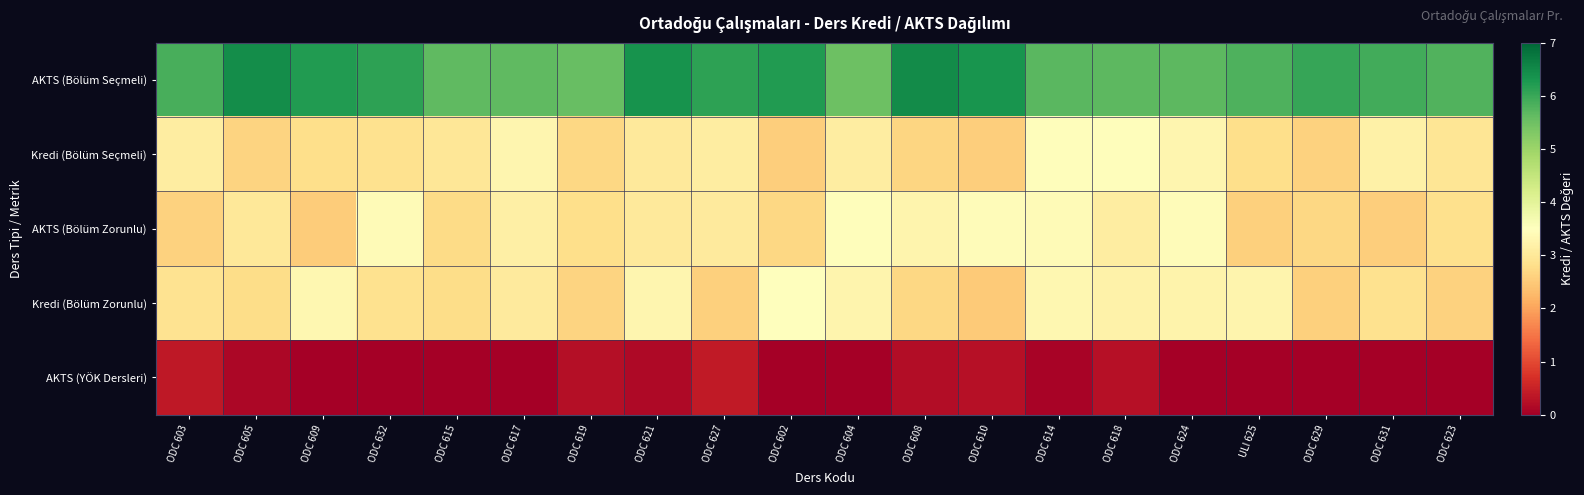

What is the greatest value displayed?

6.5